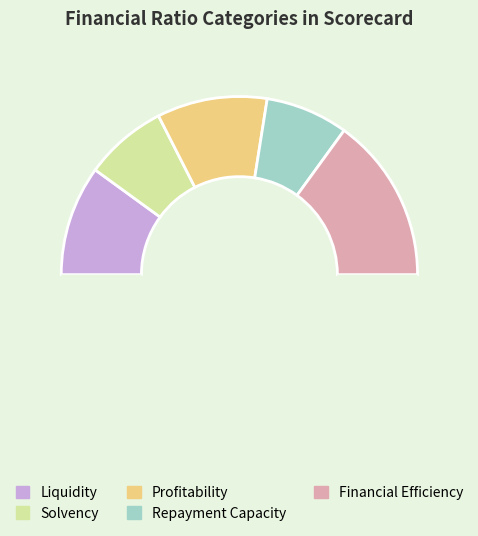

To the nearest percent, what is the difference between the largest and smallest slice percentages?

15%